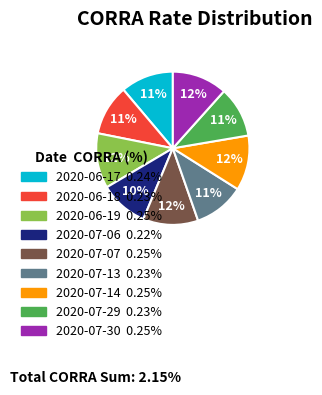

Count the number of slices in the pie.

9